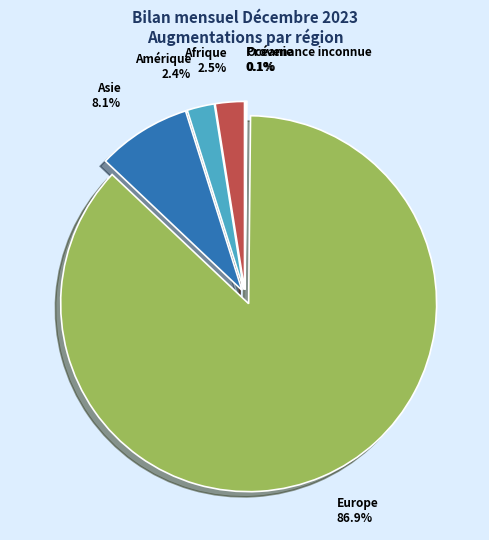

Does any single category account for the majority?

Yes